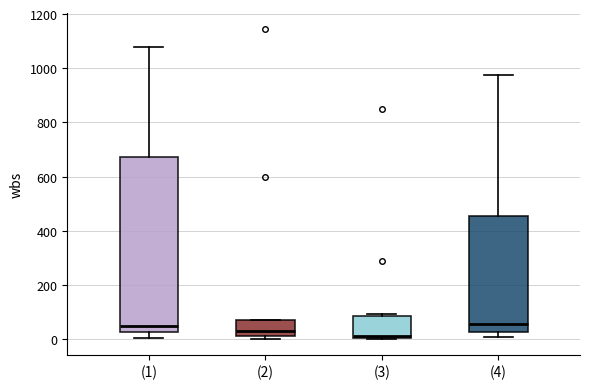

Reading left to right, read every box against the y-axis: the position of its median line, the range the box covers, and the ends of its whiskers. The values are not printed on the chart, so give them approximately, as read against the axis.

(1): median 40, box 20 to 680, whiskers 0 to 1080
(2): median 20 (just above the box's lower edge), box 20 to 60, whiskers 0 to 80
(3): median 20, box 0 to 80, whiskers 0 to 100
(4): median 60, box 20 to 460, whiskers 0 to 980